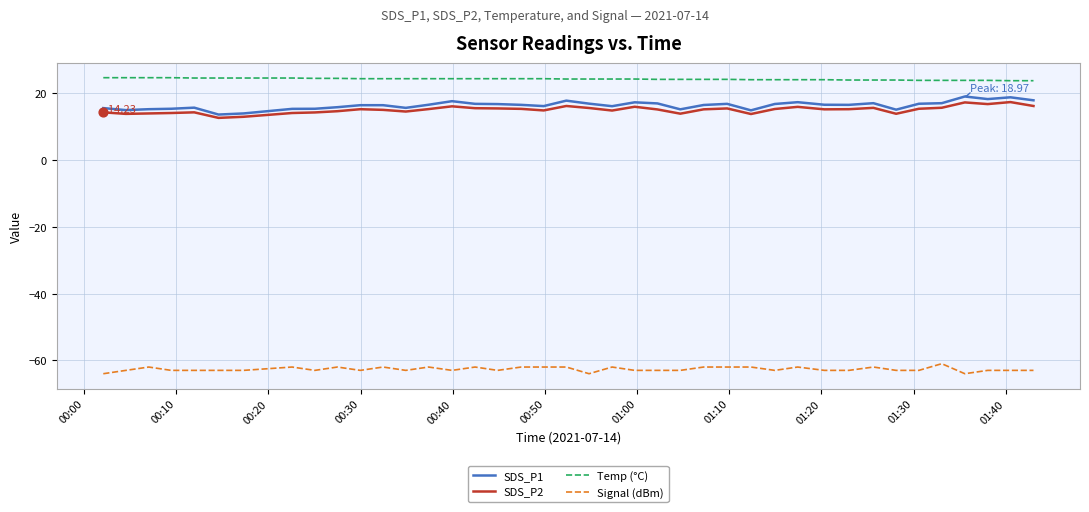

True or false: Temp (°C) and SDS_P1 intersect in this chart.

False